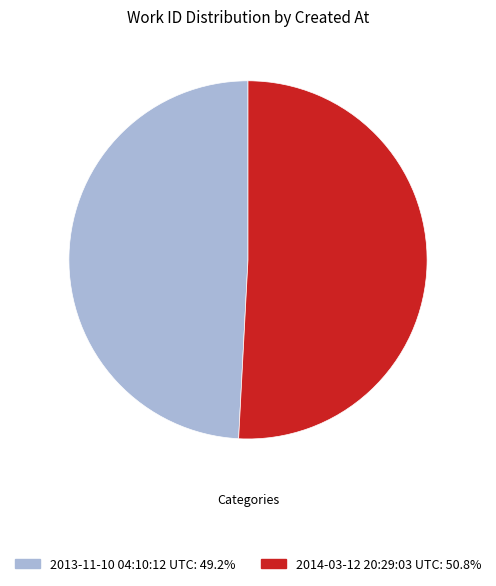

How many slices are in this pie chart?

2